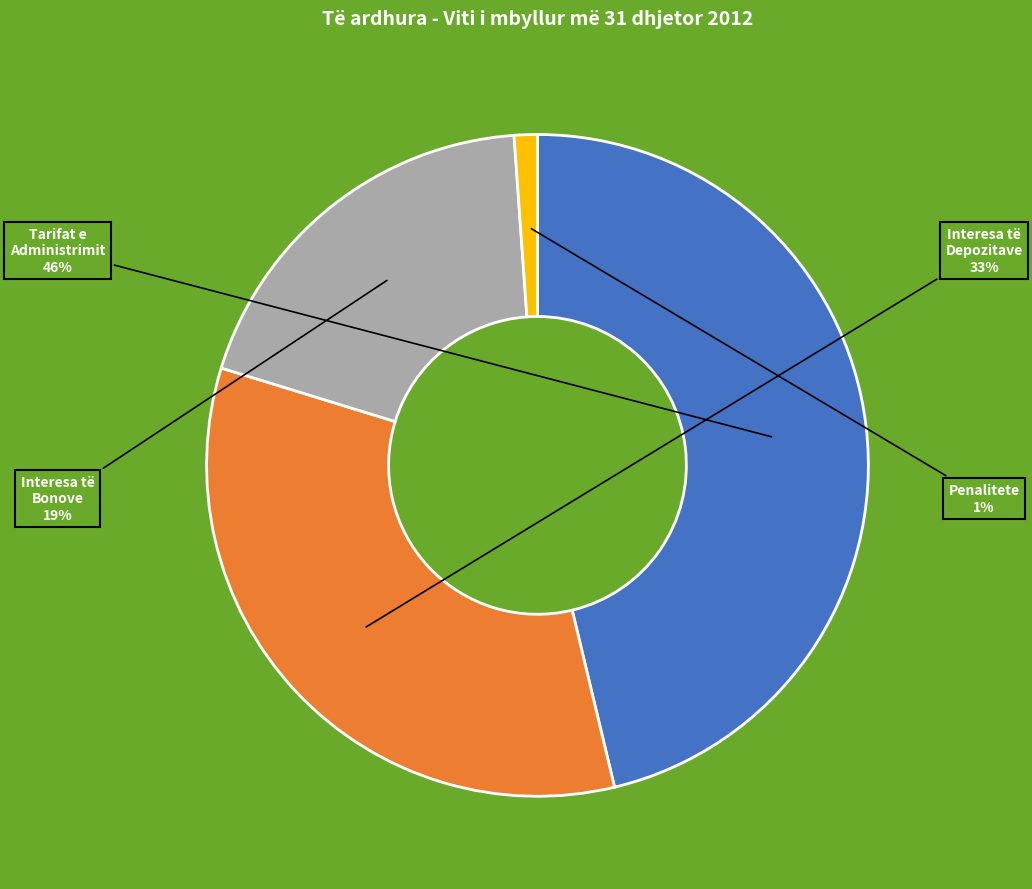

To the nearest percent, what is the average slice percentage?

25%